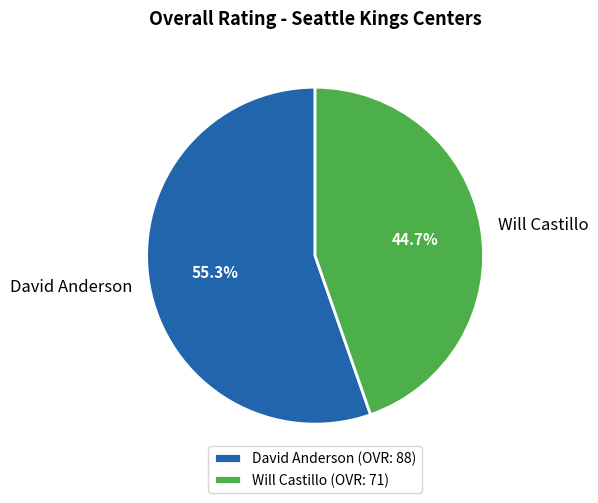

What is the smallest slice in the pie chart?

Will Castillo